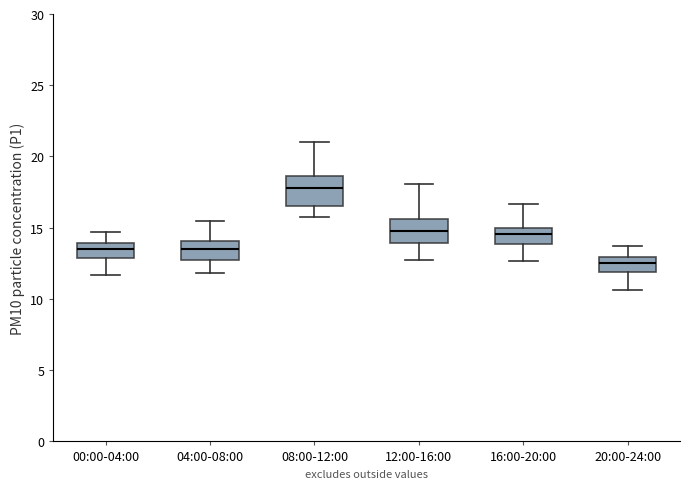

Which box's median line is the lowest?

20:00-24:00